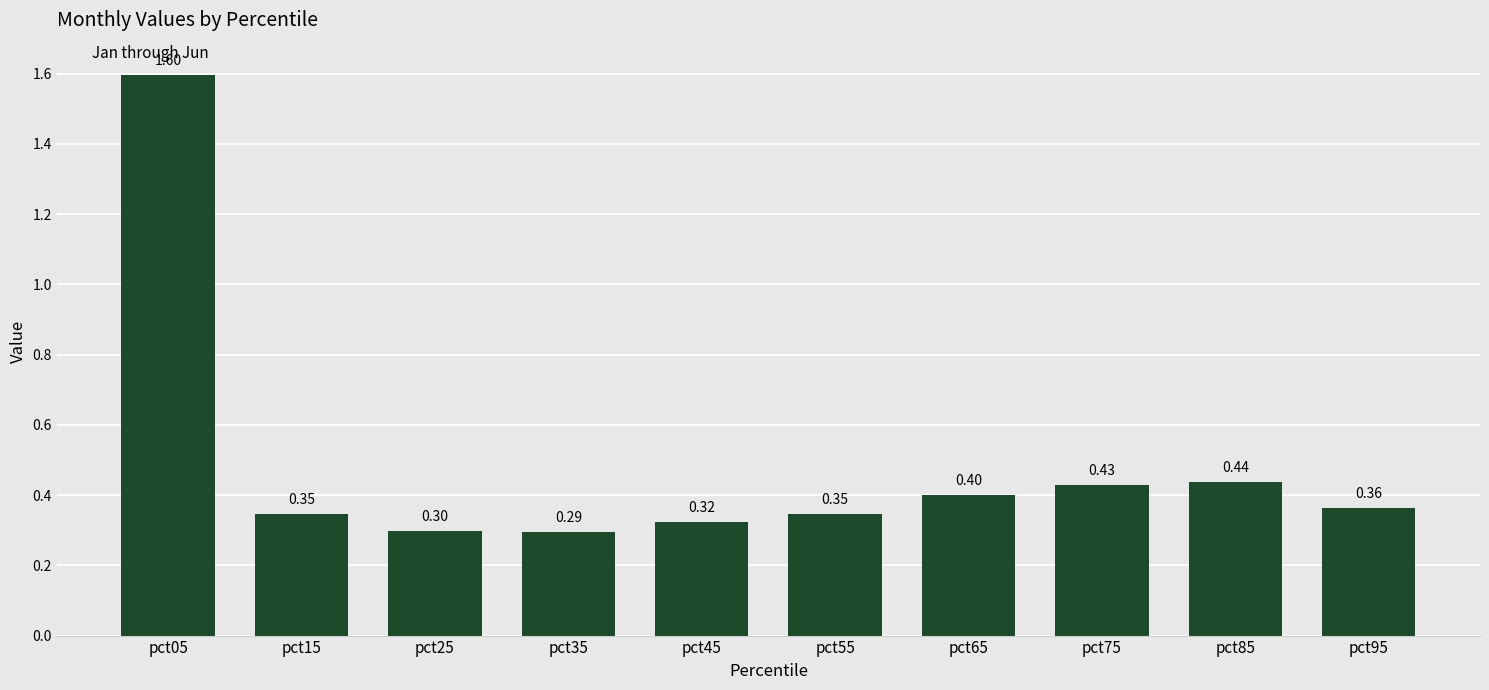

At which label is the value closest to 0?

pct35